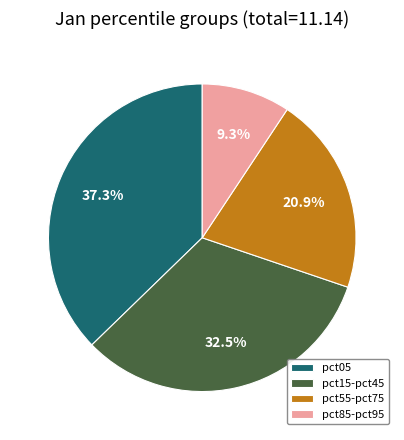

The pct05 slice represents 37% of the pie. True or false?

True